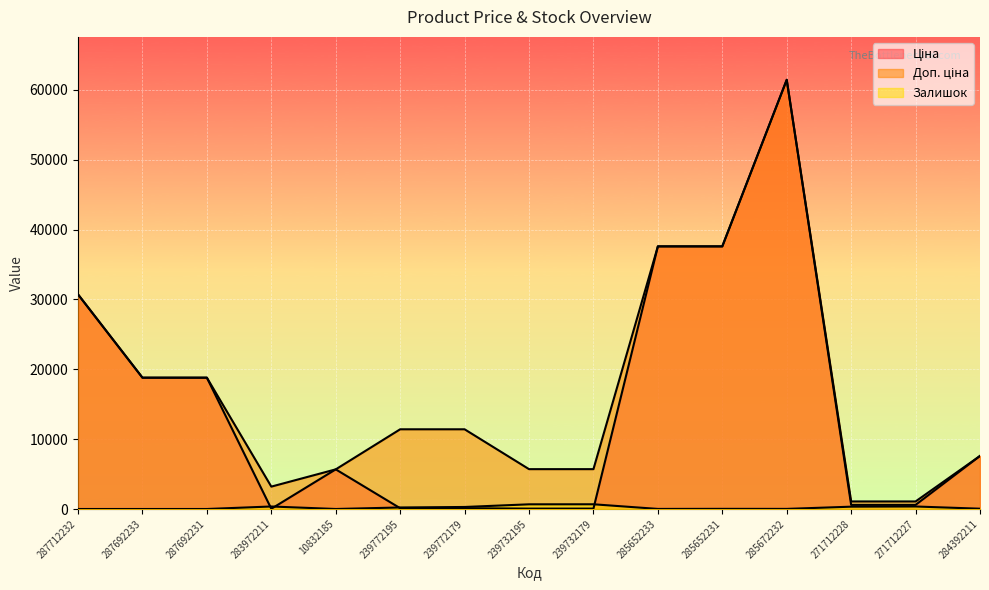

Is it true that Доп. ціна equals 1081.7 at 271712227?

True